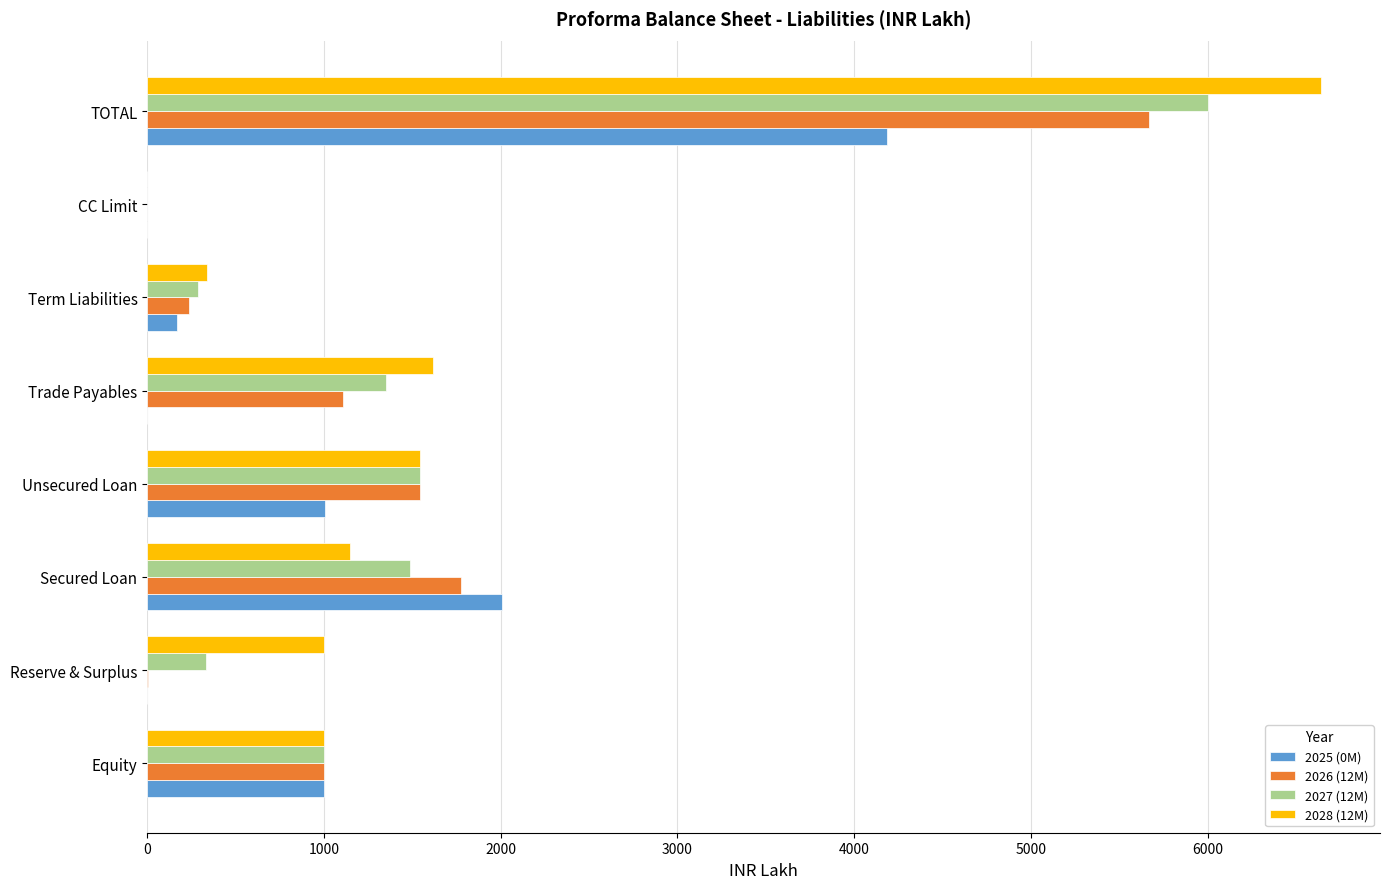

What is the maximum value for 2025 (0M)?

4184.5